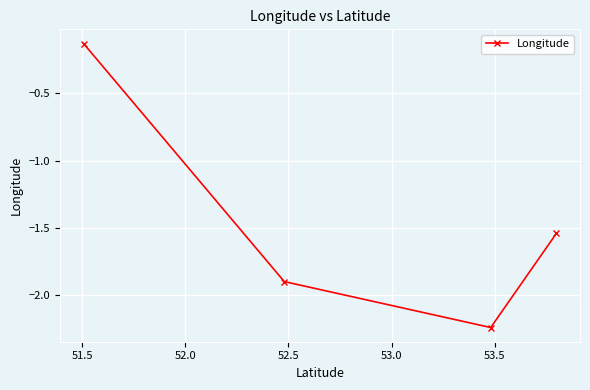

True or false: the data has more than 2 interior local peaks.

False